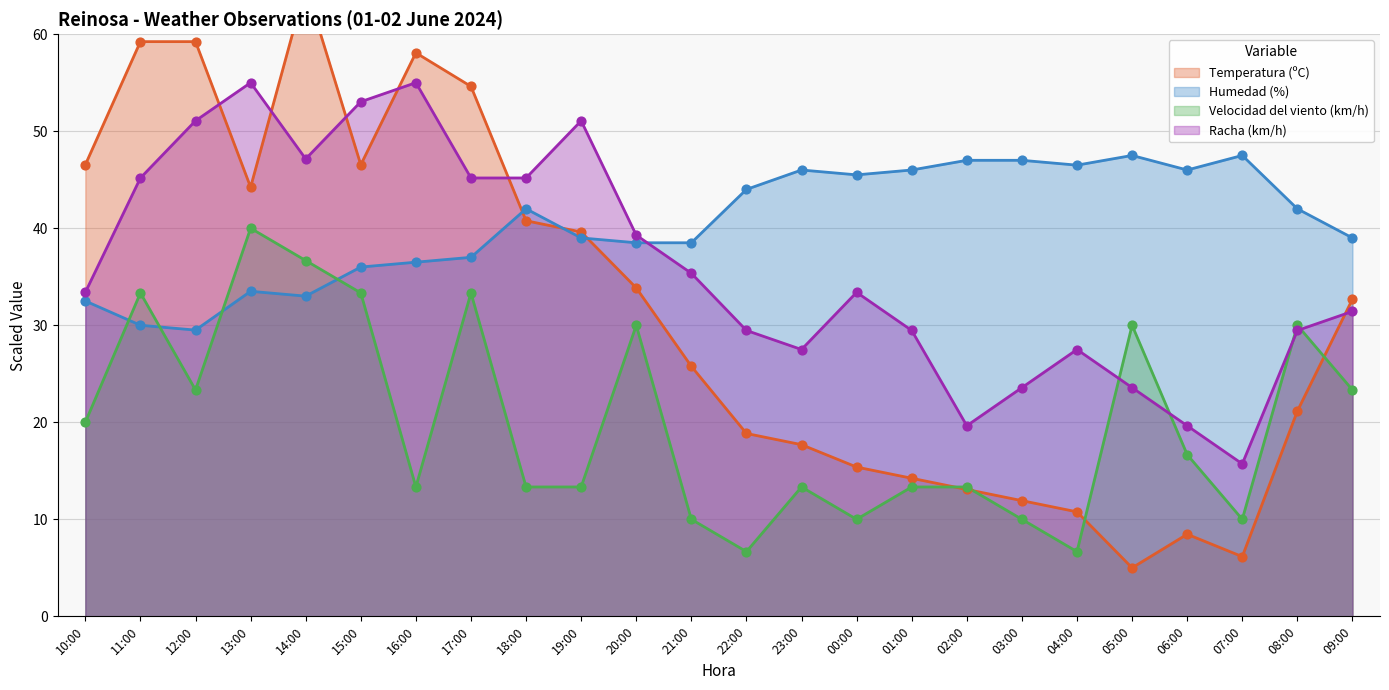

Which series contains the highest Y value?

Temperatura (ºC)